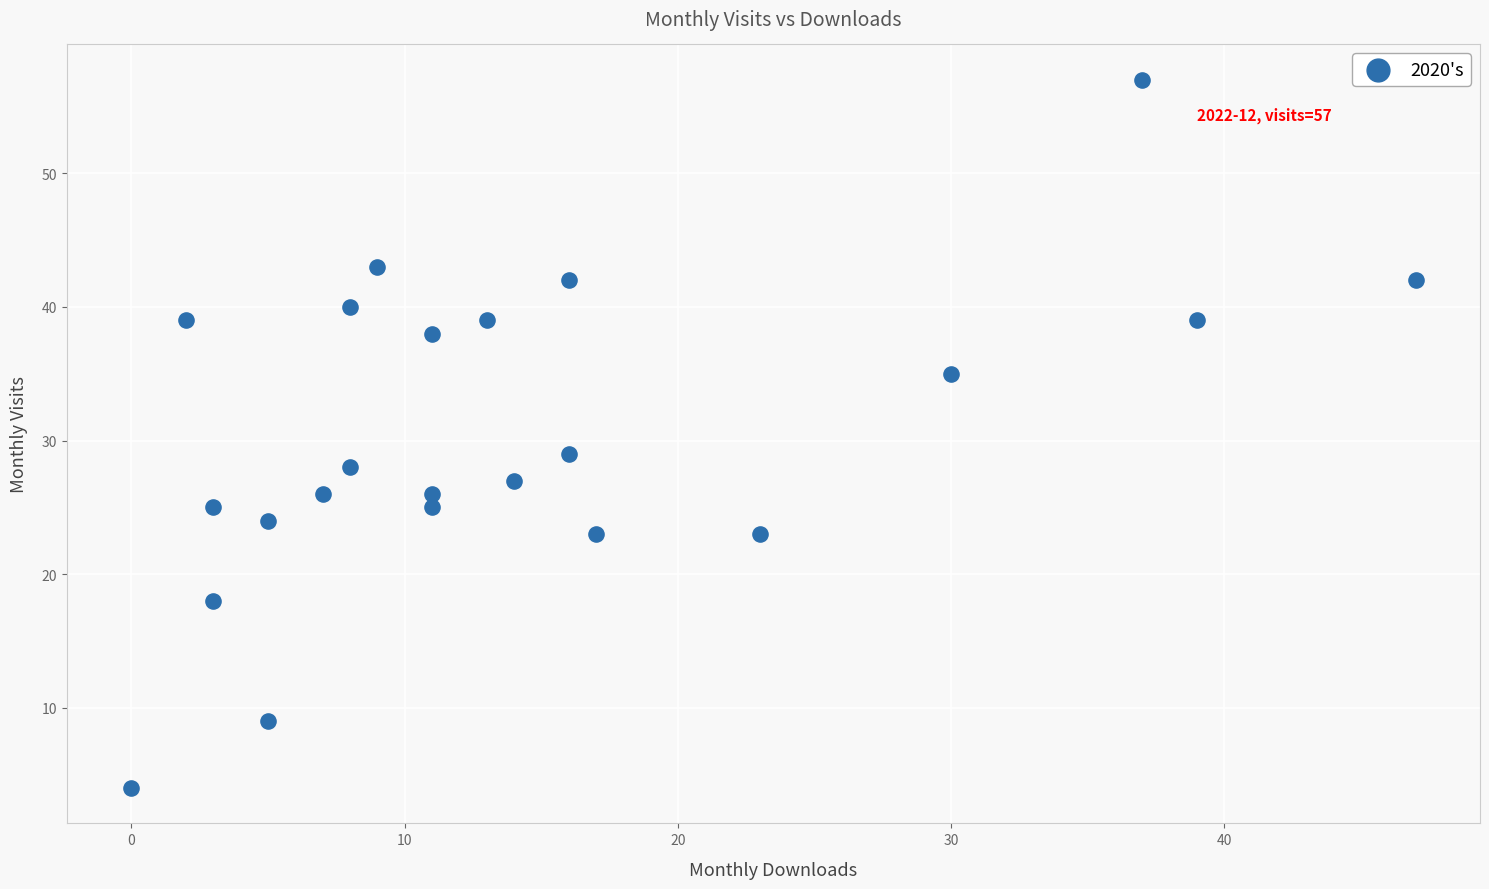

What Y value in the scatter plot is closest to 30?

29